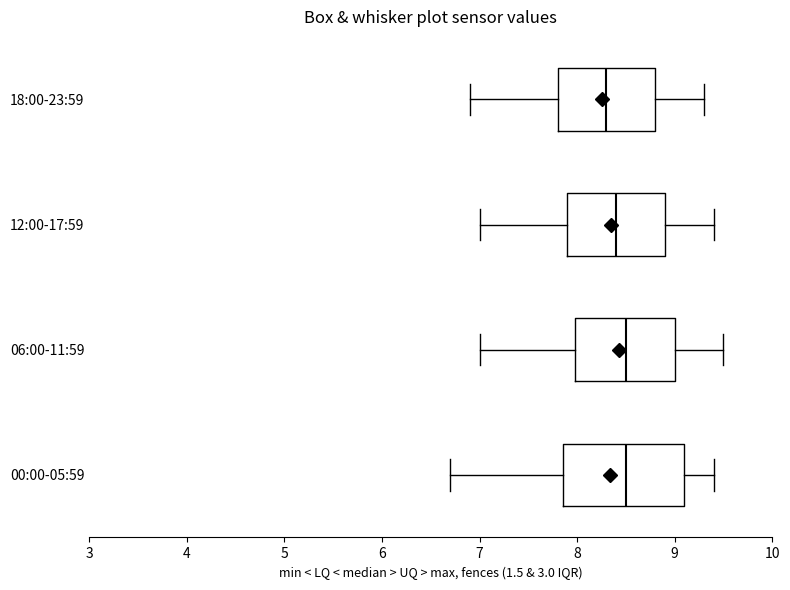

Which box is the widest, from its left edge to its right edge?

00:00-05:59